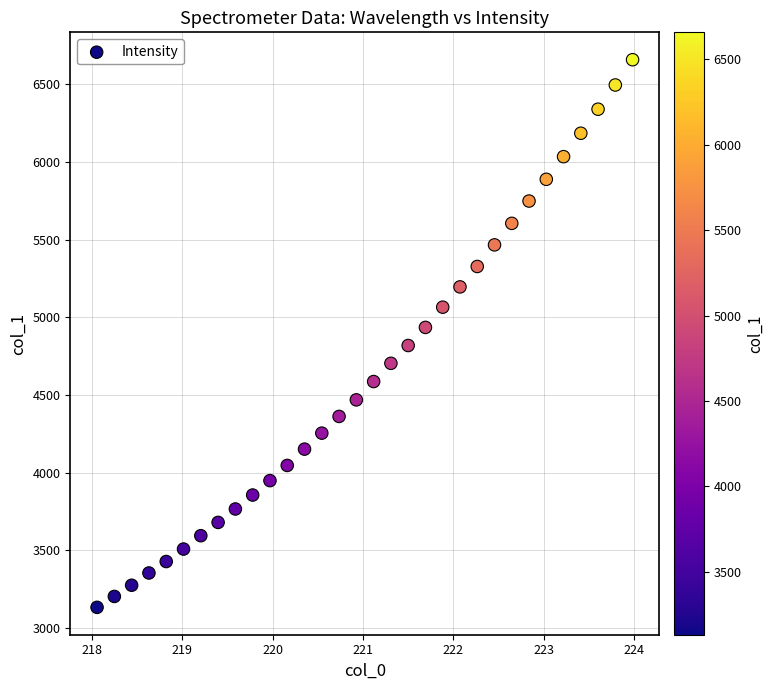

How many points are shown in the scatter plot?

32